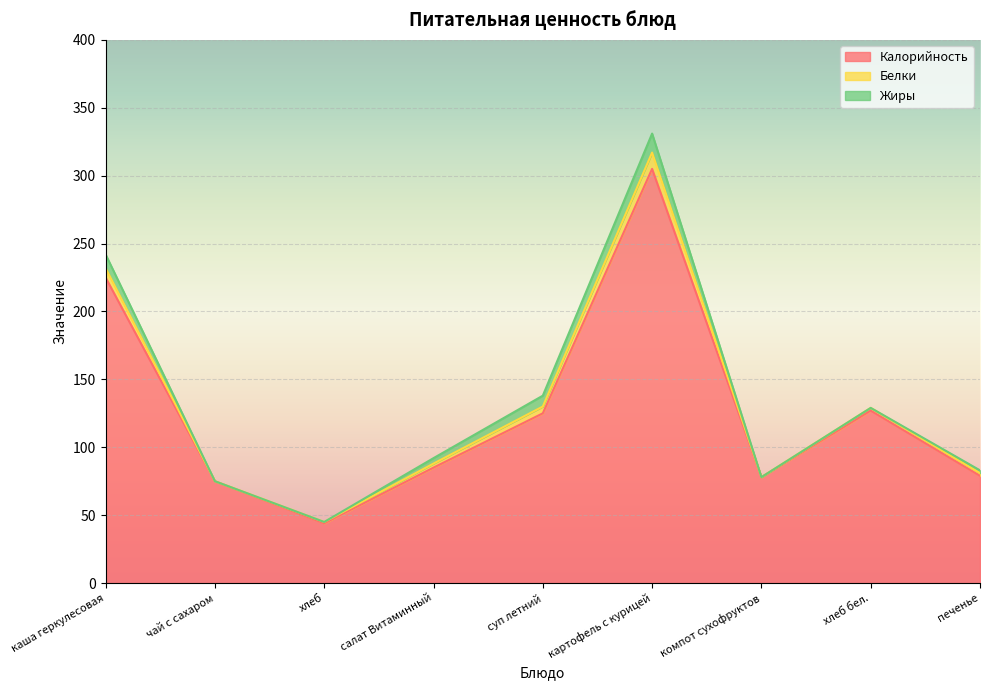

Which series has the widest spread of values?

Калорийность